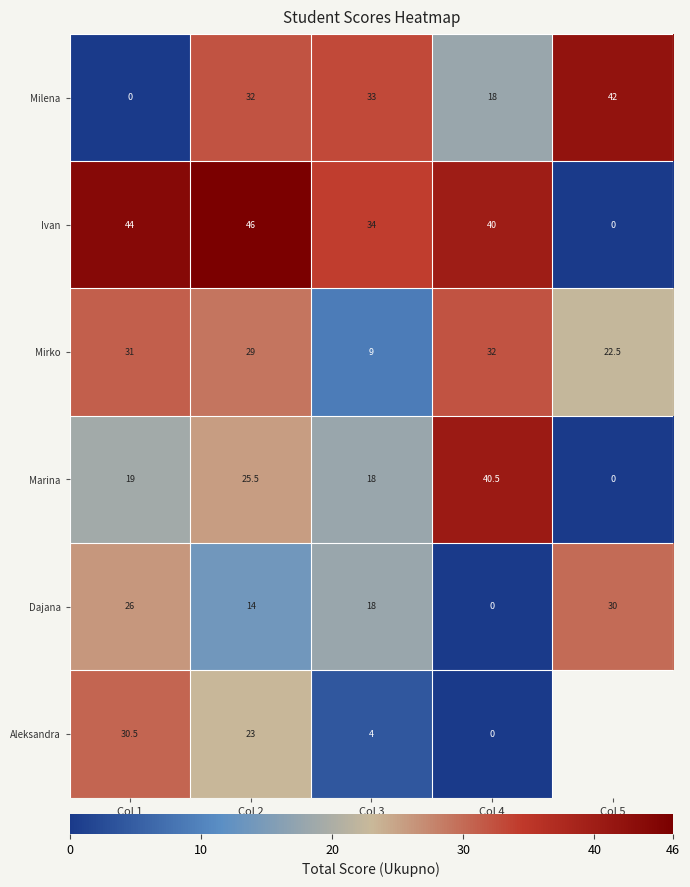

The value of Dajana at Col 1 is 26.0. True or false?

True